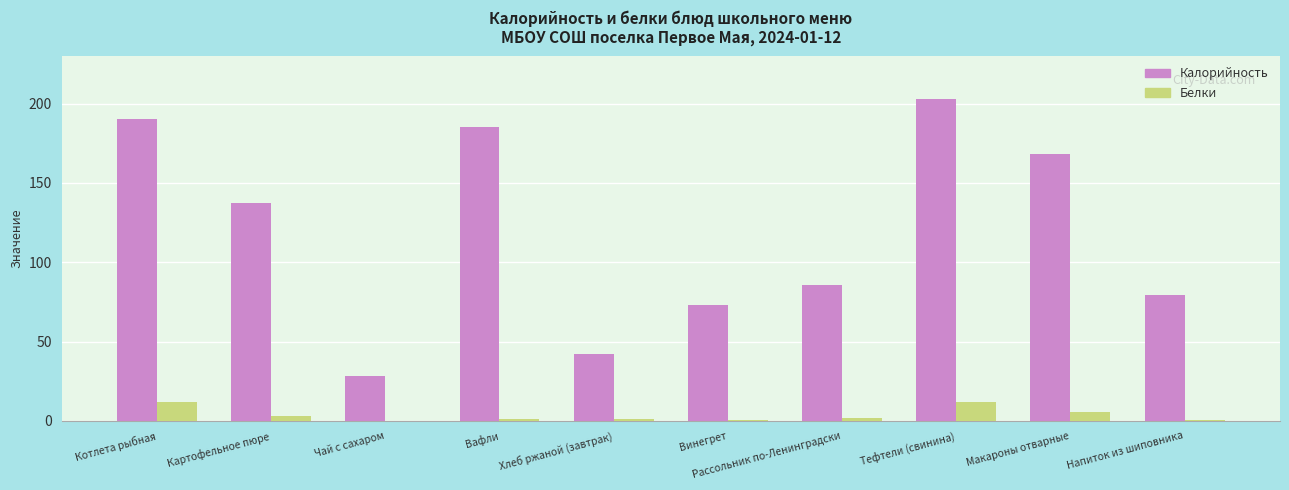

Is the value of Белки at Напиток из шиповника greater than the value of Калорийность at Вафли?

No